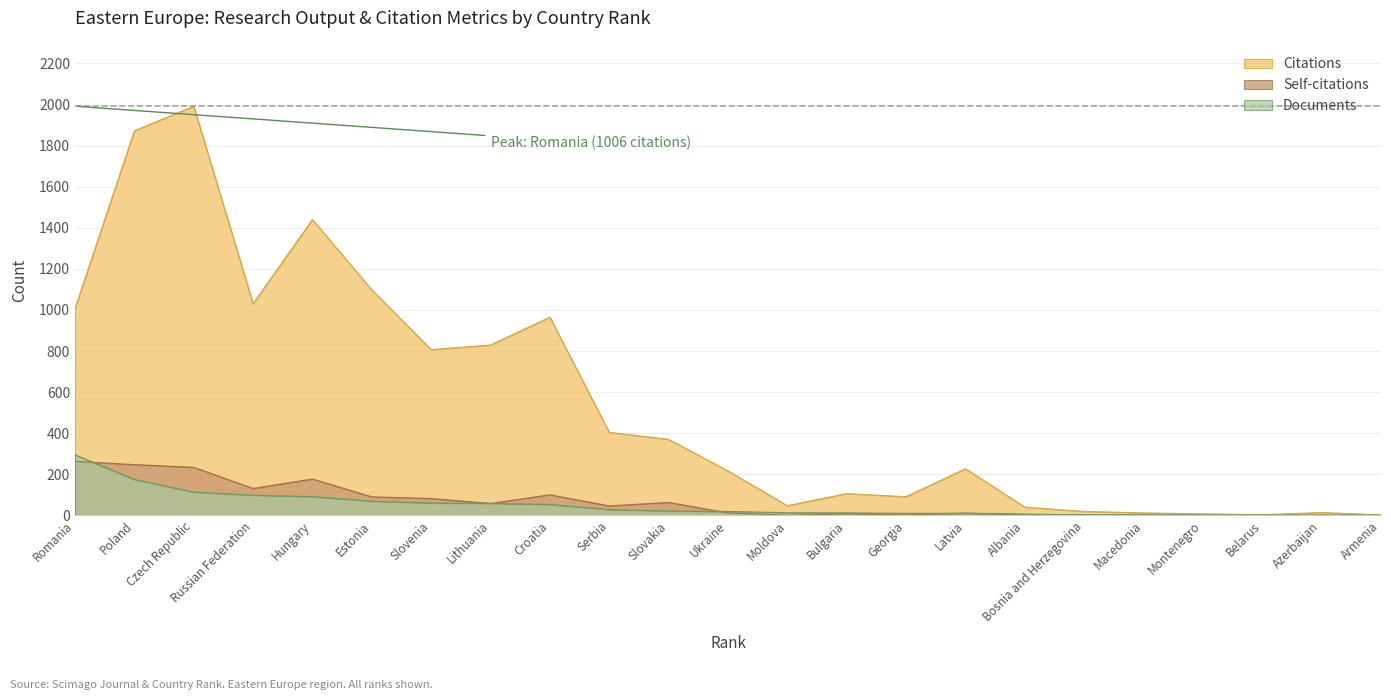

What is the total value across all series at Serbia?

478